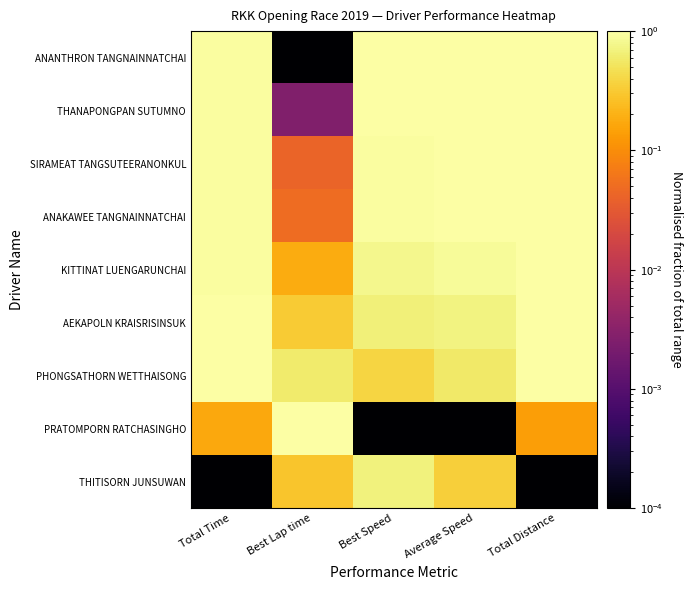

At which category is the sum across all series the highest?

Total Distance